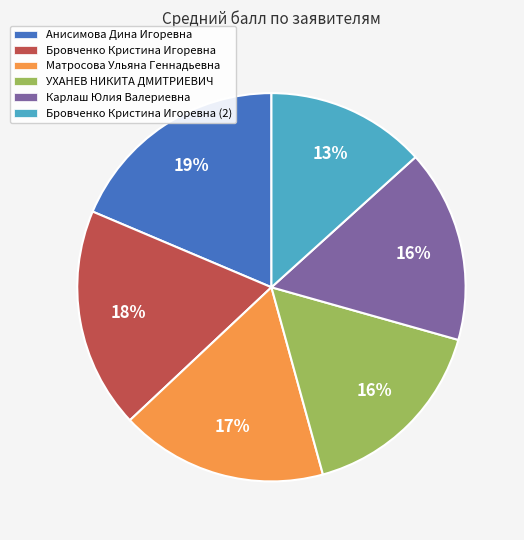

Does any single category account for the majority?

No